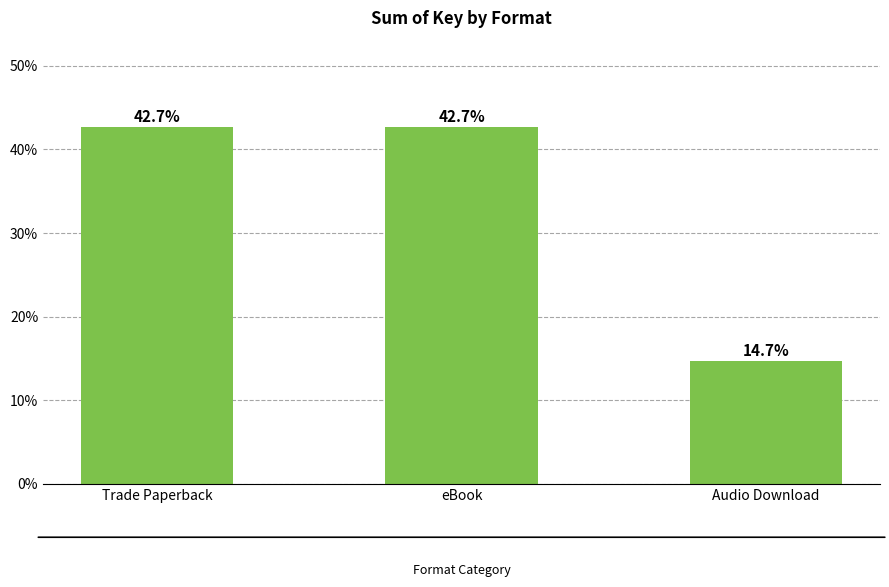

What is the label of the 2nd bar from the right?

eBook